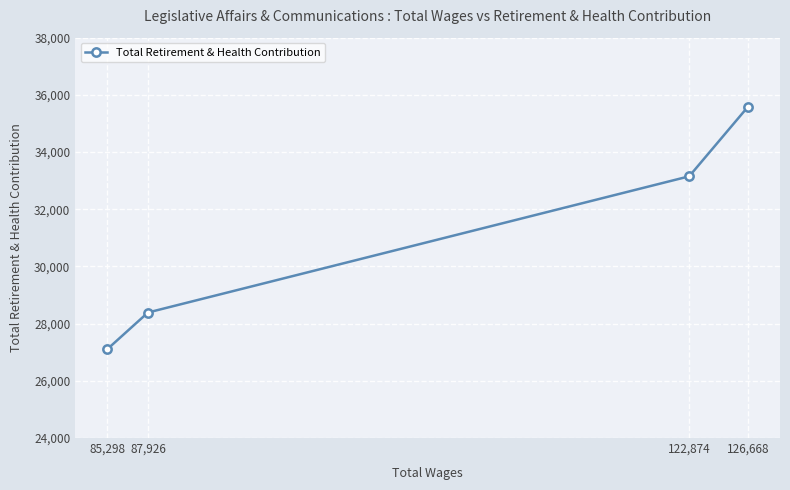

Where is the data nearest to the value 31344?

122,874